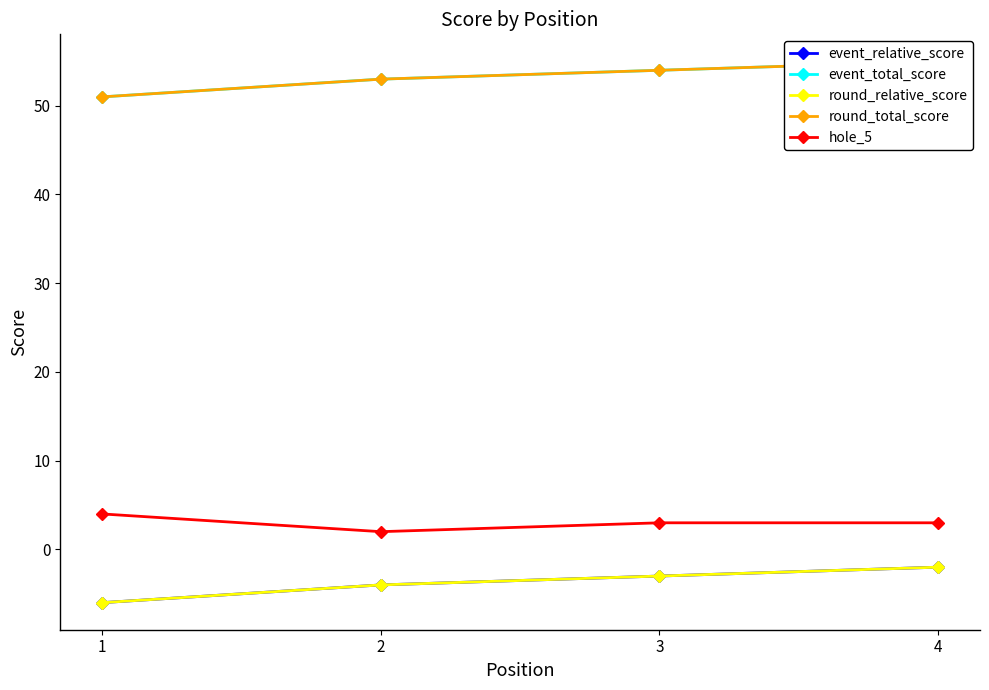

What is the value of the event_relative_score point at the 3rd from the left?

-3